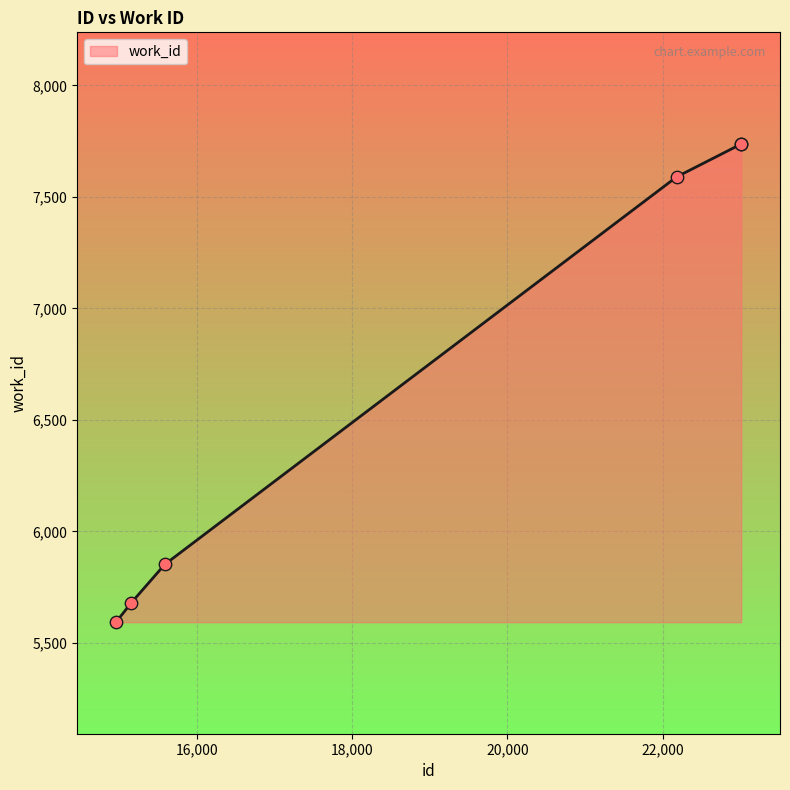

True or false: there are more than 2 points higher than both neighbors.

False